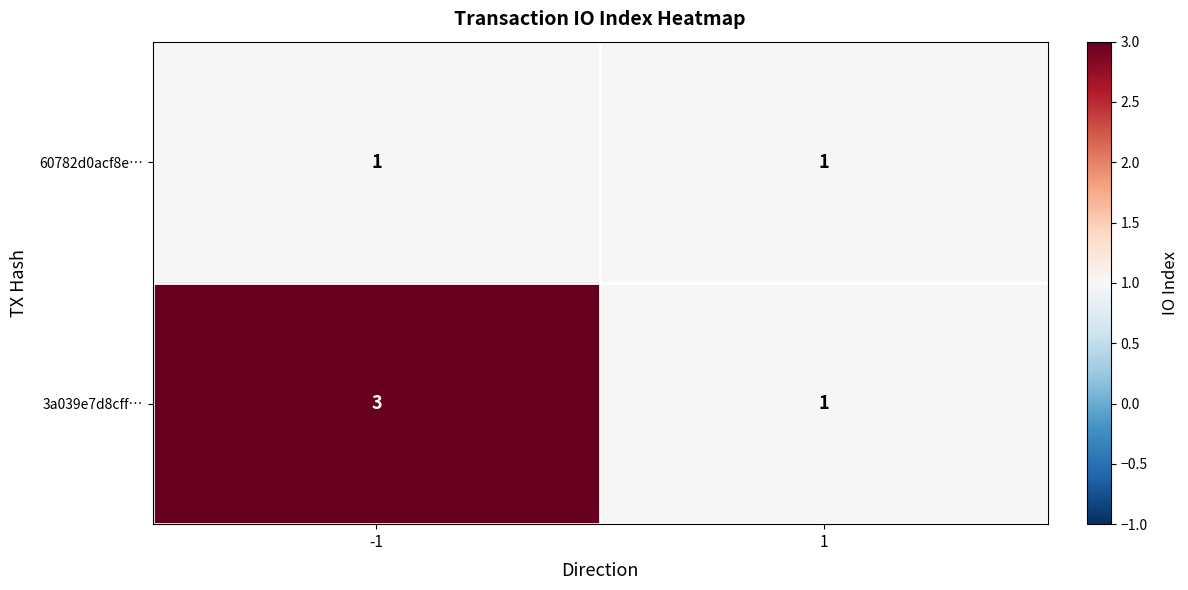

Is it true that 60782d0acf8e… equals 1 at 1?

True